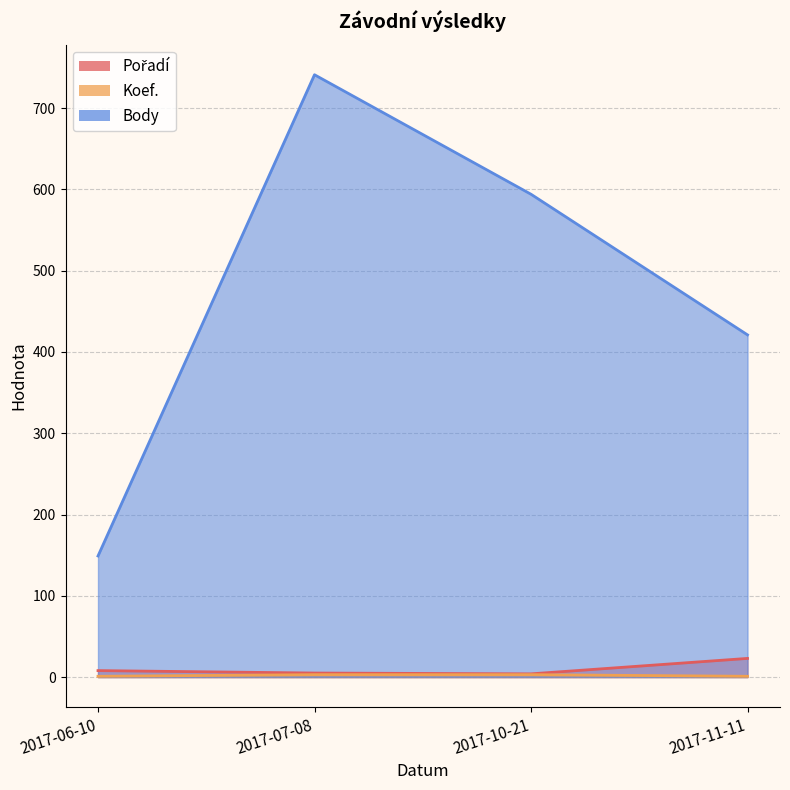

Reading right to left, extract all data points from this chart.

Pořadí: 23	4	5	8
Koef.: 1	3	3	1
Body: 421	594	741	149